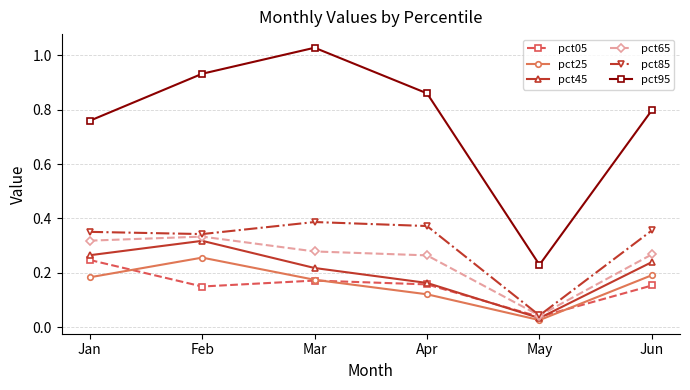

True or false: pct25 has more than 2 interior local peaks.

False